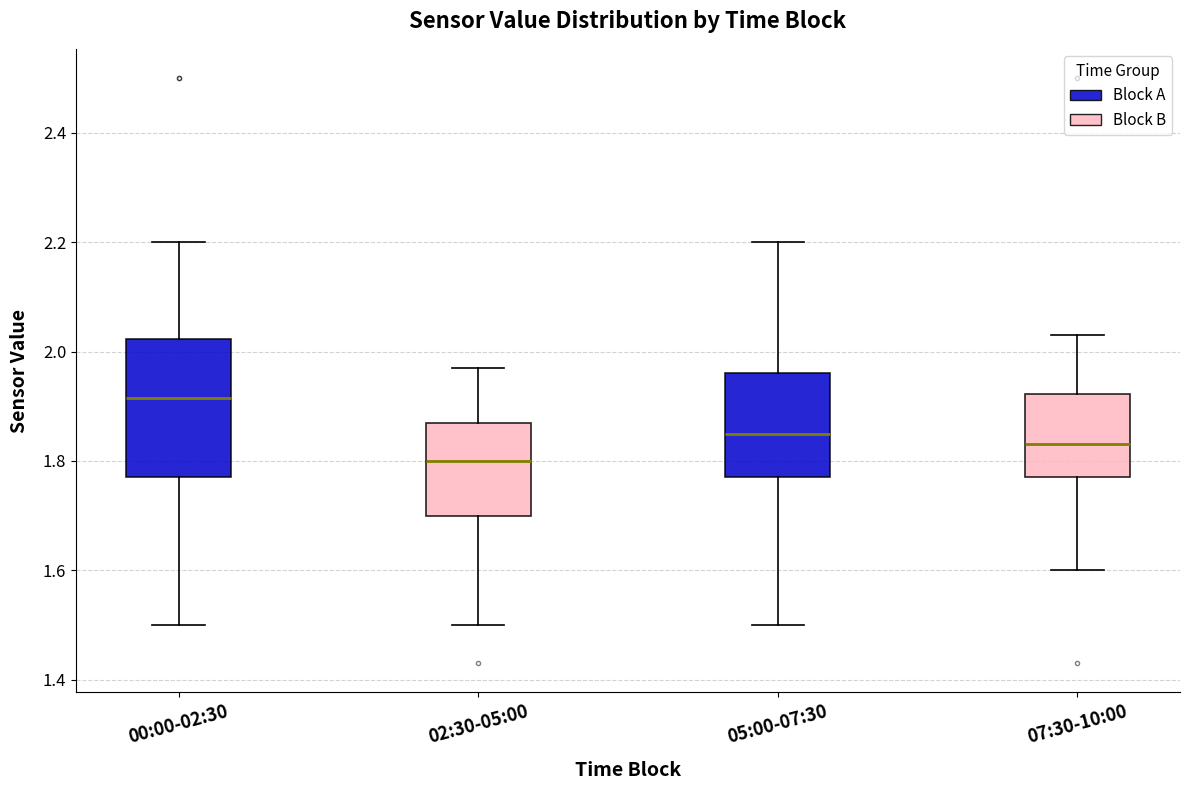

Reading left to right, read every box against the y-axis: the position of its median line, the range the box covers, and the ends of its whiskers. The values are not printed on the chart, so give them approximately, as read against the axis.

00:00-02:30: median 1.92, box 1.78 to 2.02, whiskers 1.50 to 2.20
02:30-05:00: median 1.80, box 1.70 to 1.88, whiskers 1.50 to 1.98
05:00-07:30: median 1.86, box 1.78 to 1.96, whiskers 1.50 to 2.20
07:30-10:00: median 1.84, box 1.78 to 1.92, whiskers 1.60 to 2.04